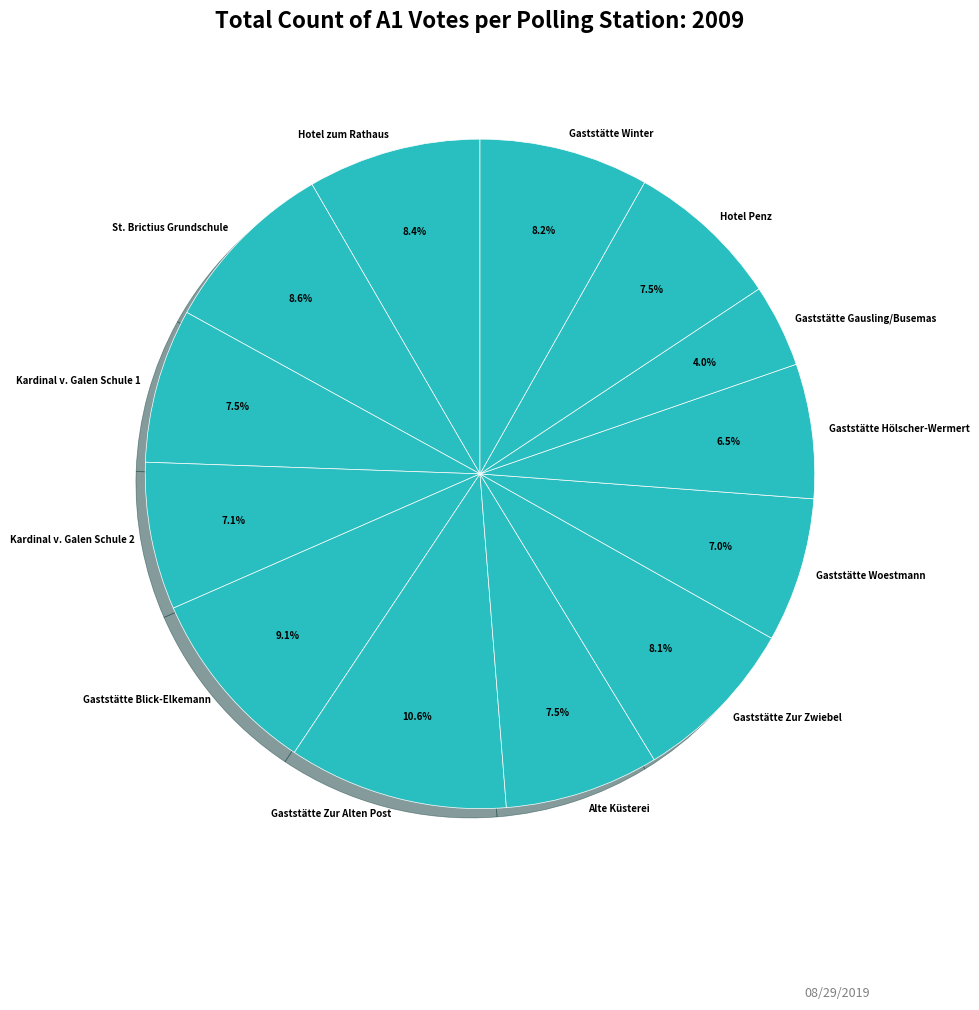

To the nearest percent, what is the average slice percentage?

8%